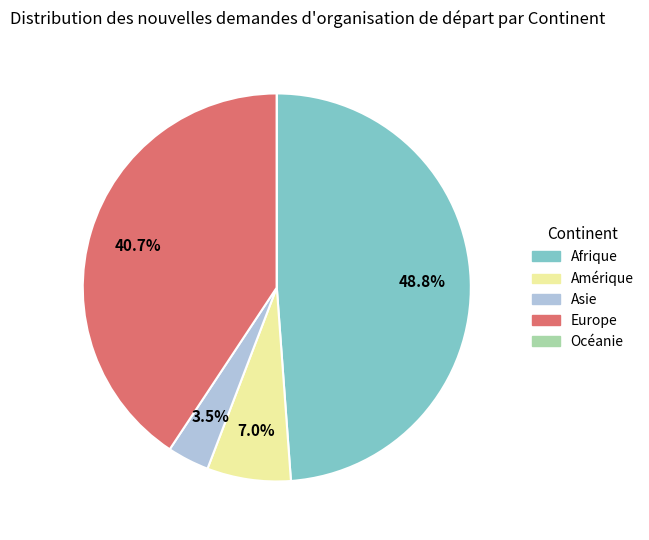

Does Amérique account for over 50% of the chart?

No